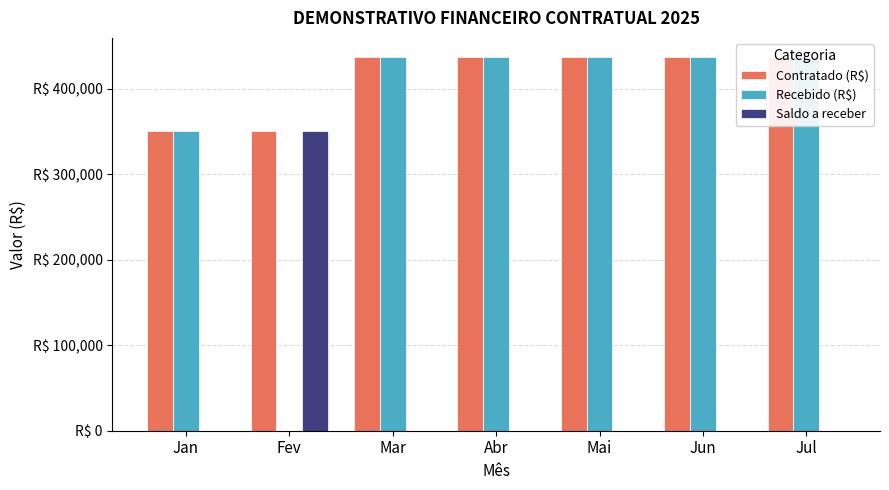

Which series has the widest spread of values?

Recebido (R$)